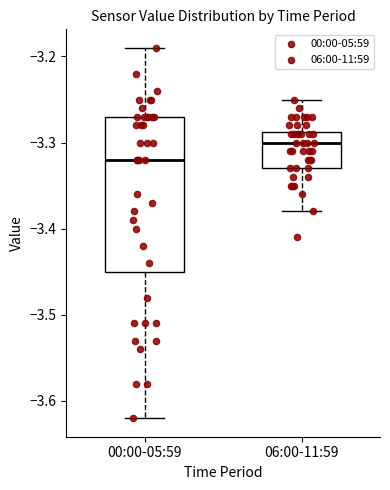

Where does the upper whisker of the box for 06:00-11:59 end on the y-axis? The values are not printed on the chart, so give them approximately, as read against the axis.

-3.25